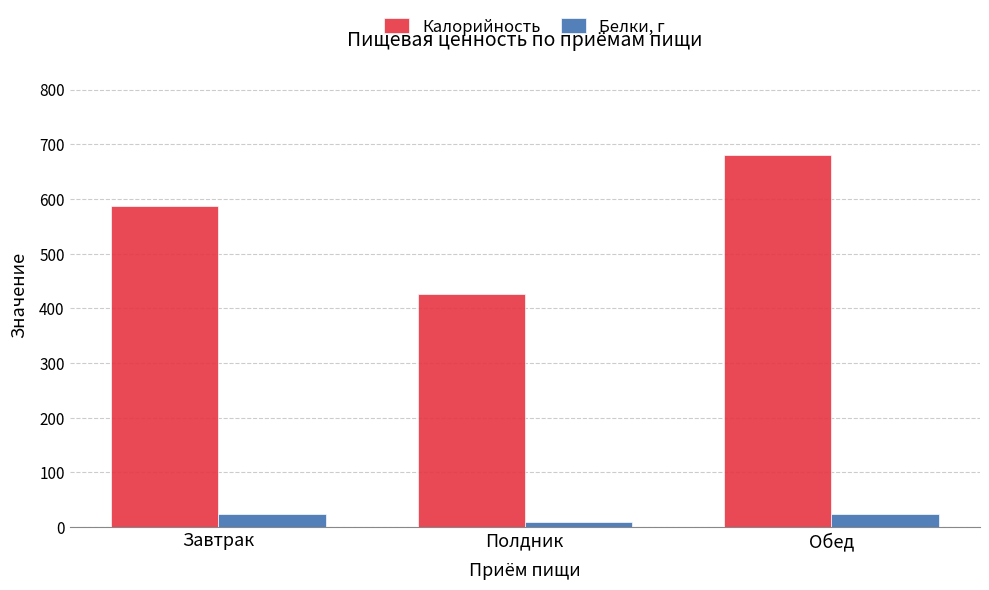

What is the sum of all Калорийность values?

1693.7